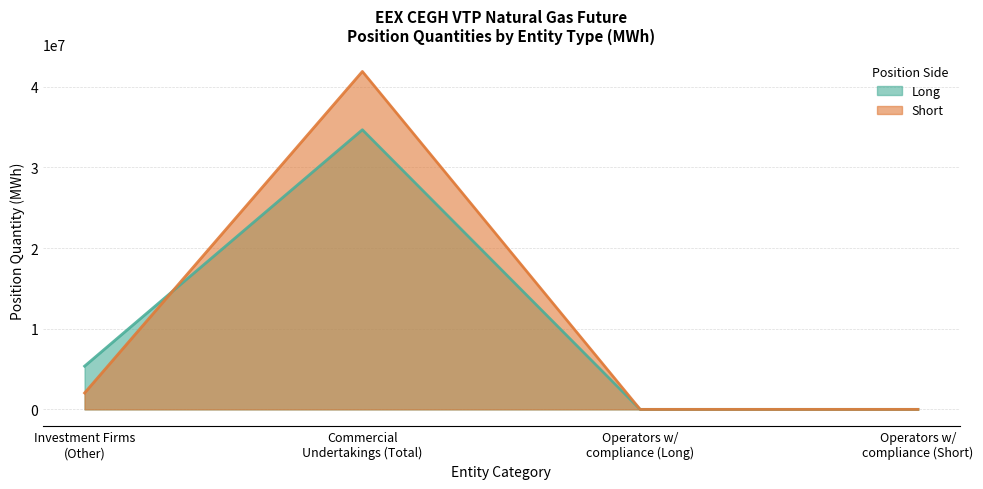

What is the sum of all Short values?

43931568